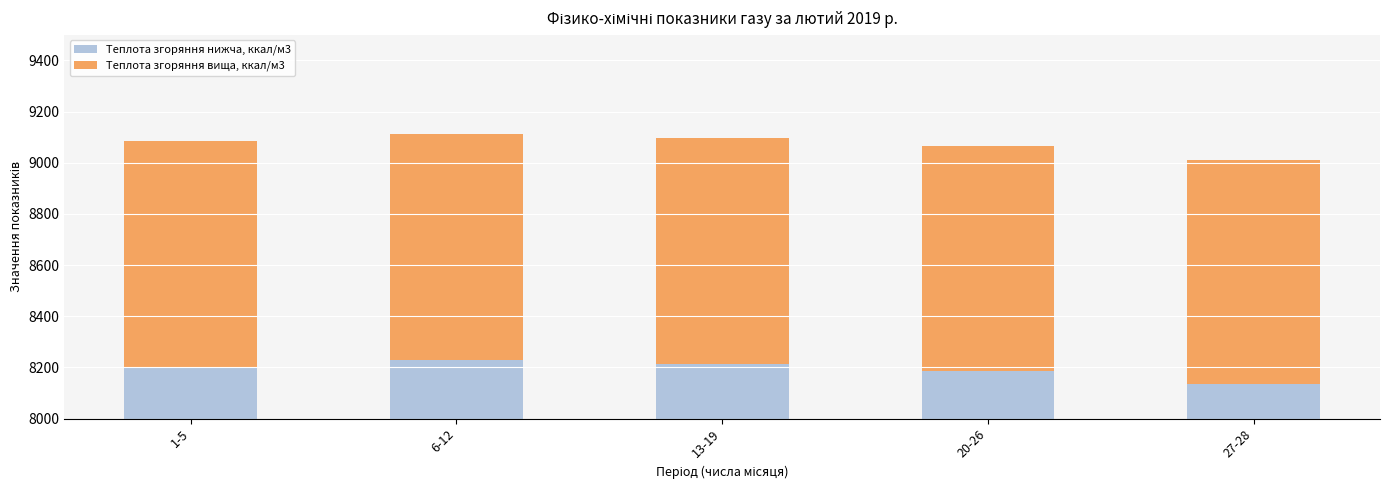

The value of Теплота згоряння вища, ккал/м3 at 1-5 is 883.1. True or false?

True